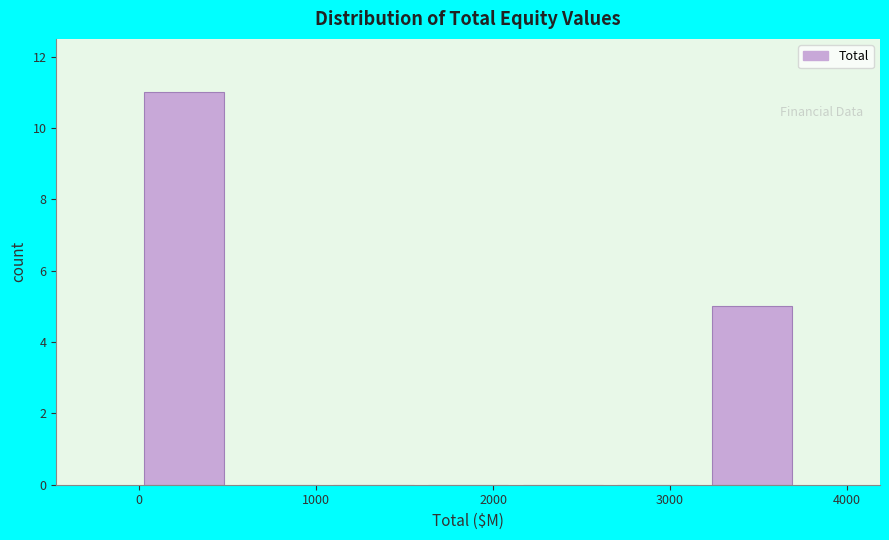

Reading left to right, transcribe this chart: for each bar, give the range it covers on the x-axis and its height. Neither the bar edges nor the heights are printed on the chart, so give them approximately, as read against the axes.

0 to 500: 11
500 to 1100: 0
1100 to 1600: 0
1600 to 2100: 0
2100 to 2700: 0
2700 to 3200: 0
3200 to 3700: 5